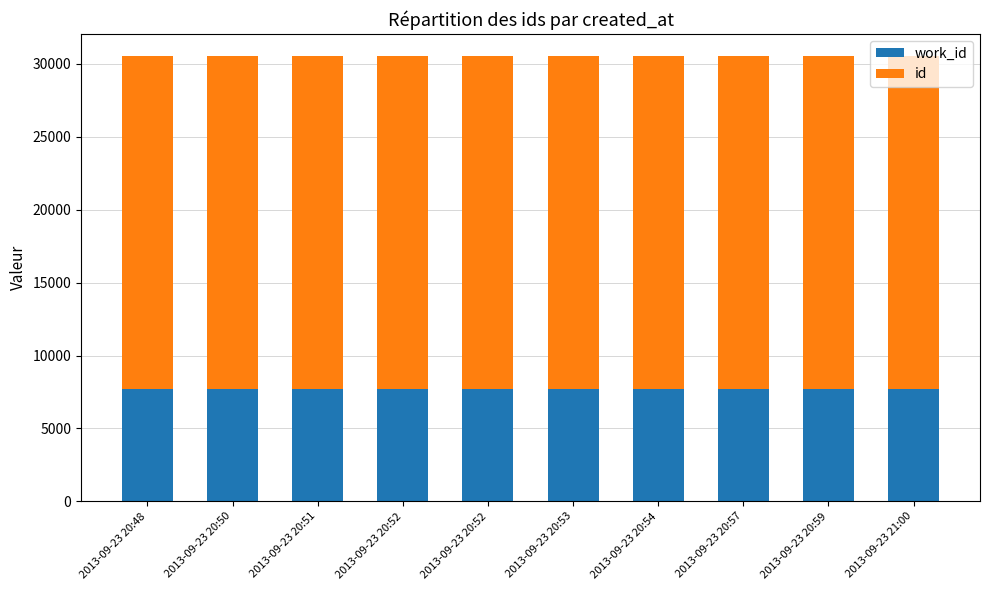

How many categories are shown in the chart?

10